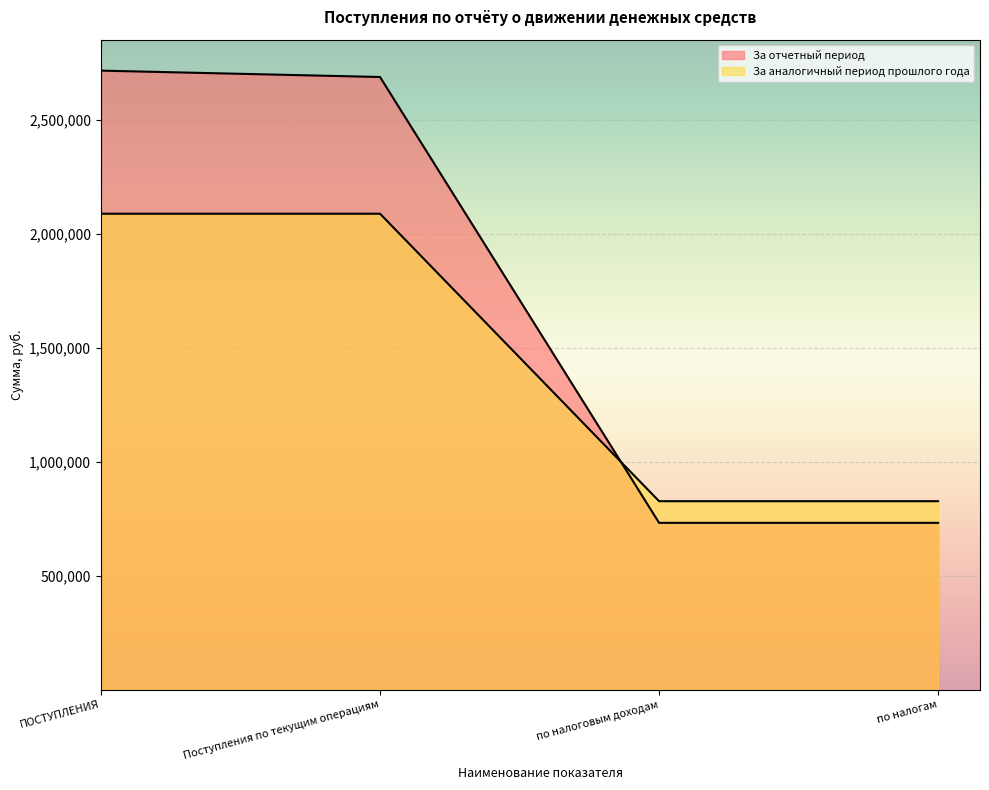

At which category is the sum across all series the highest?

ПОСТУПЛЕНИЯ